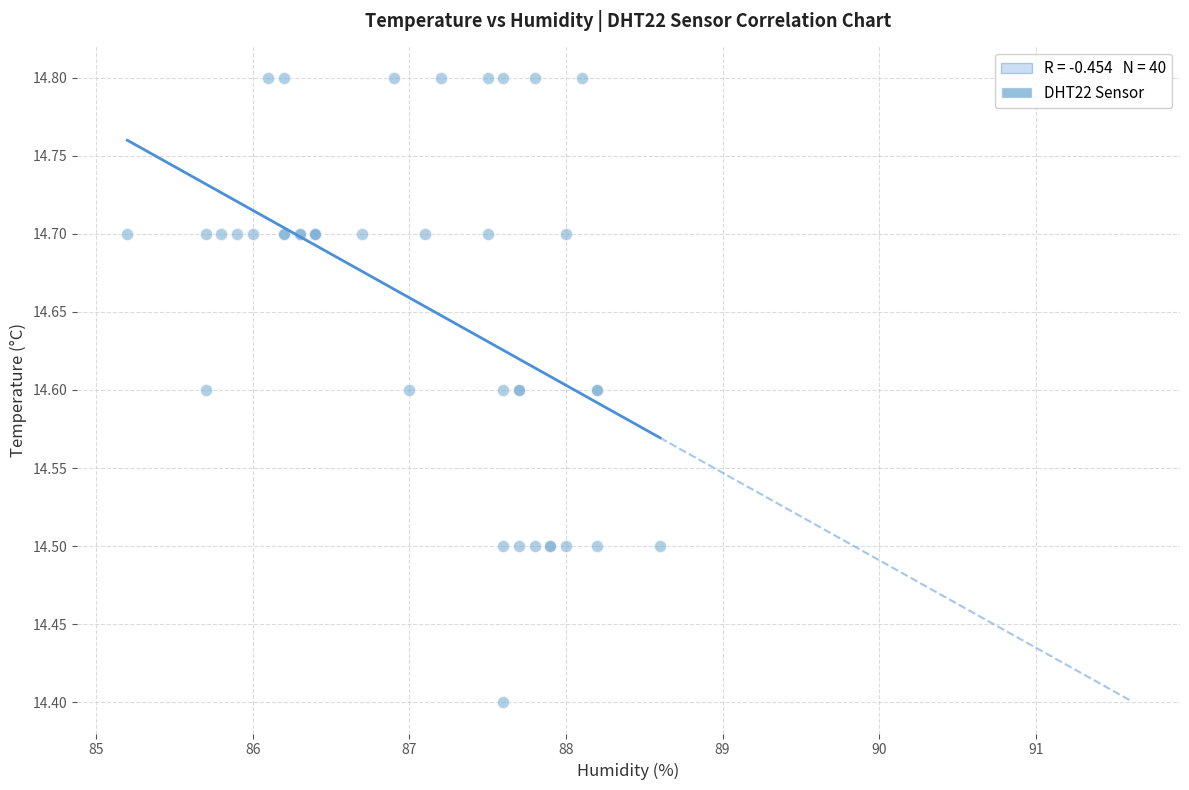

What Y value in the scatter plot is closest to 14?

14.4